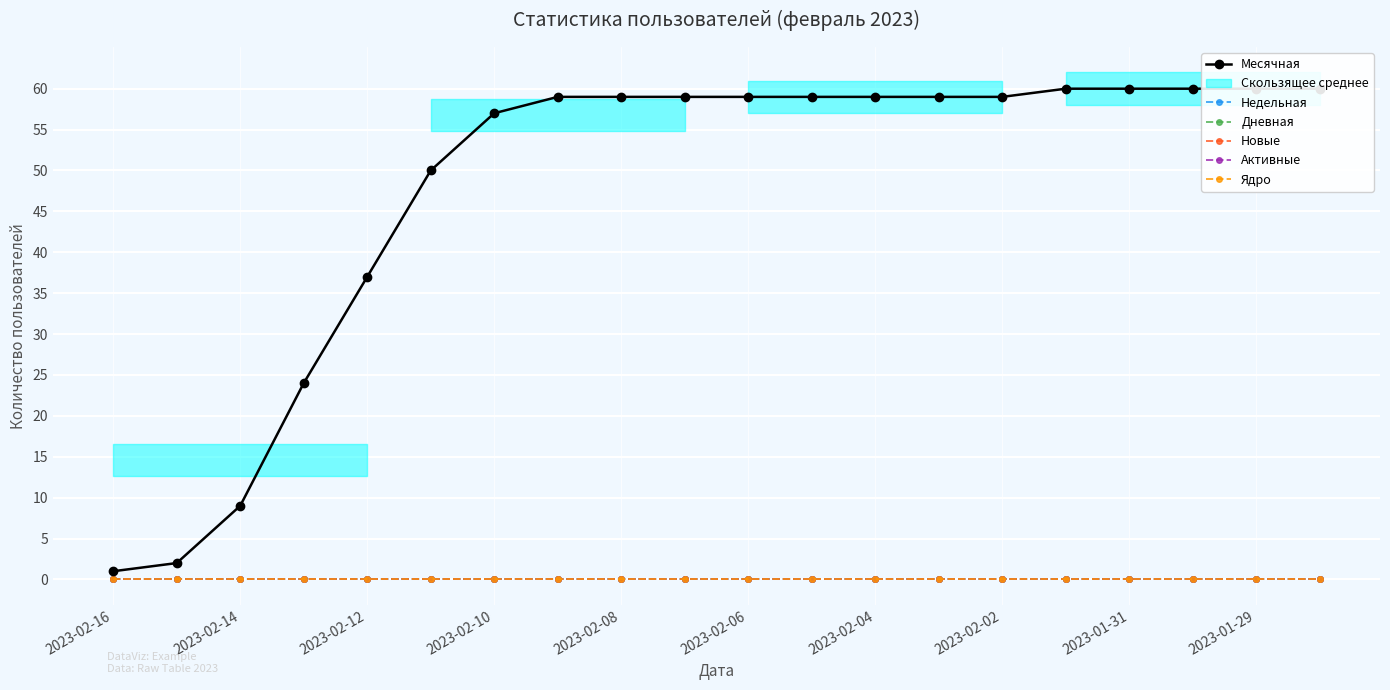

True or false: Ядро and Дневная intersect in this chart.

False